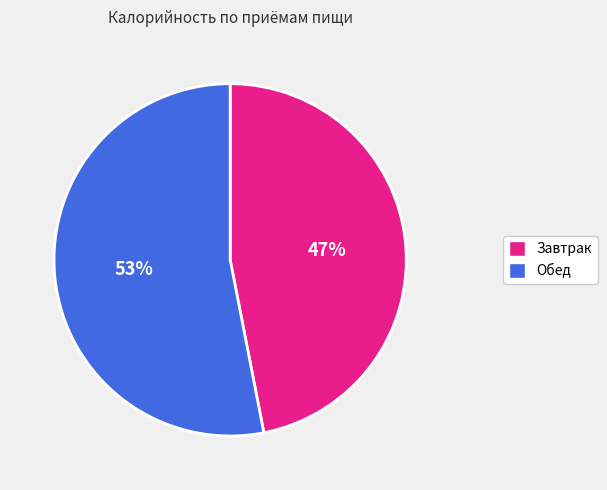

What percentage is the Завтрак slice, to the nearest percent?

47%